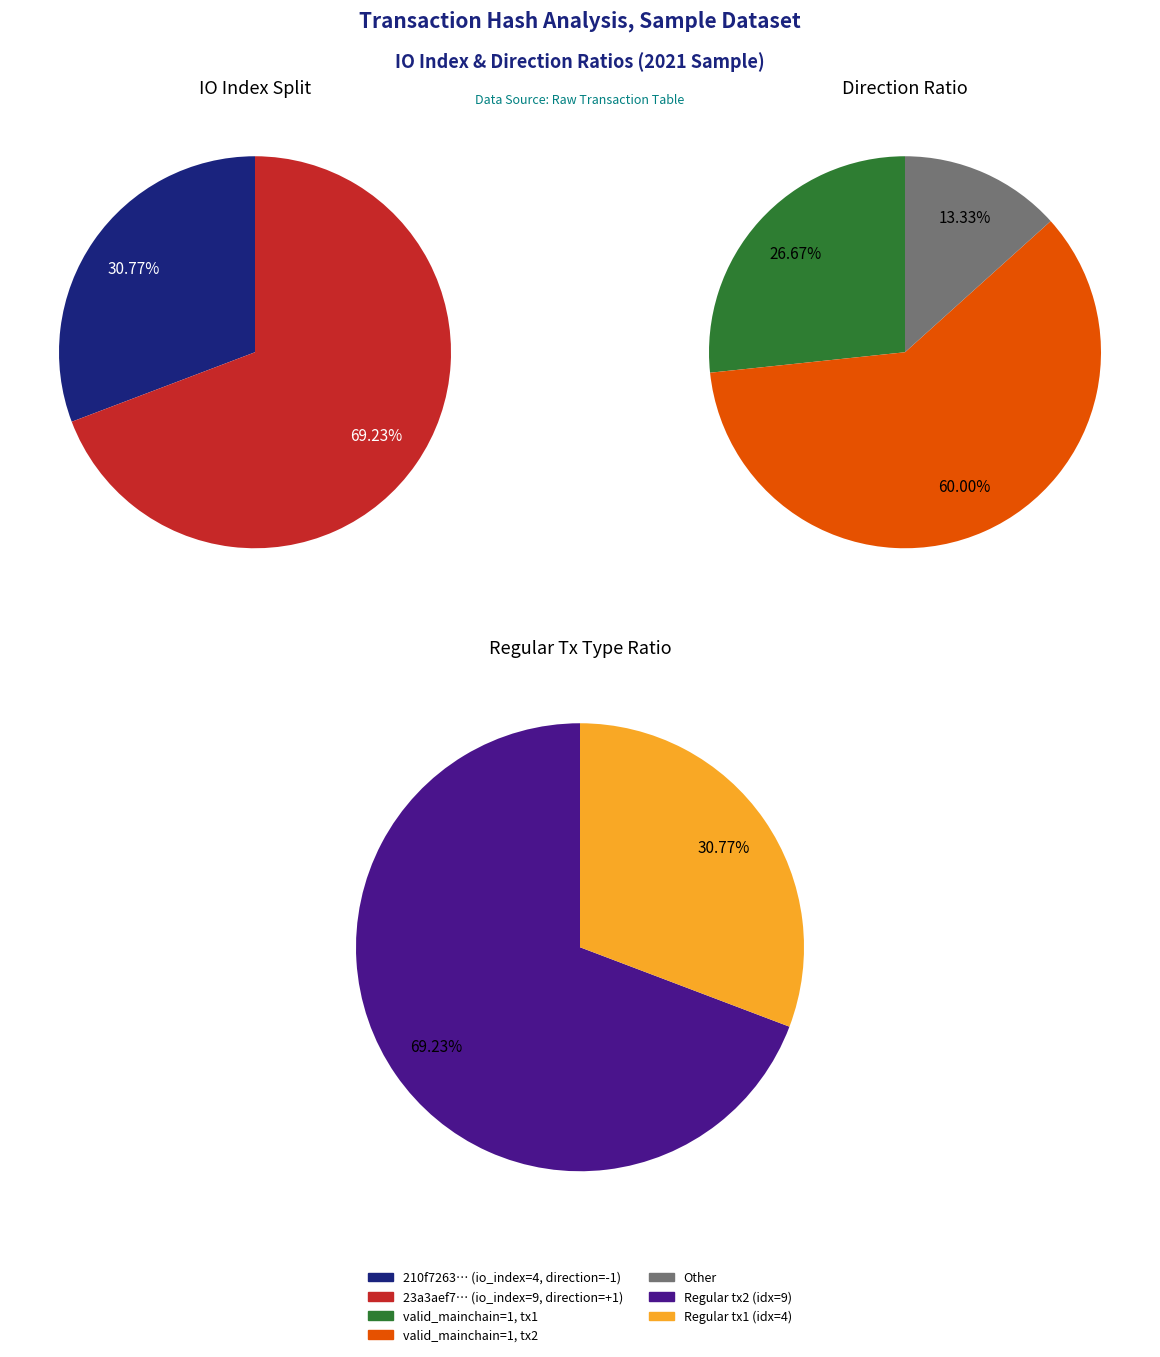

True or false: values accounts for 40% of the total.

False